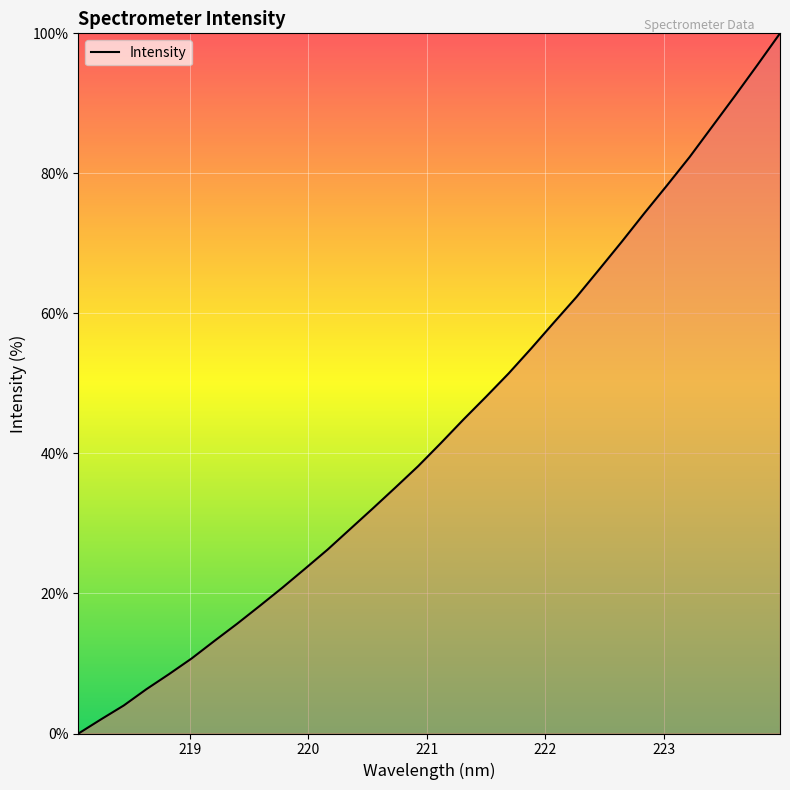

What is the difference between the second highest and minimum values?

95.5